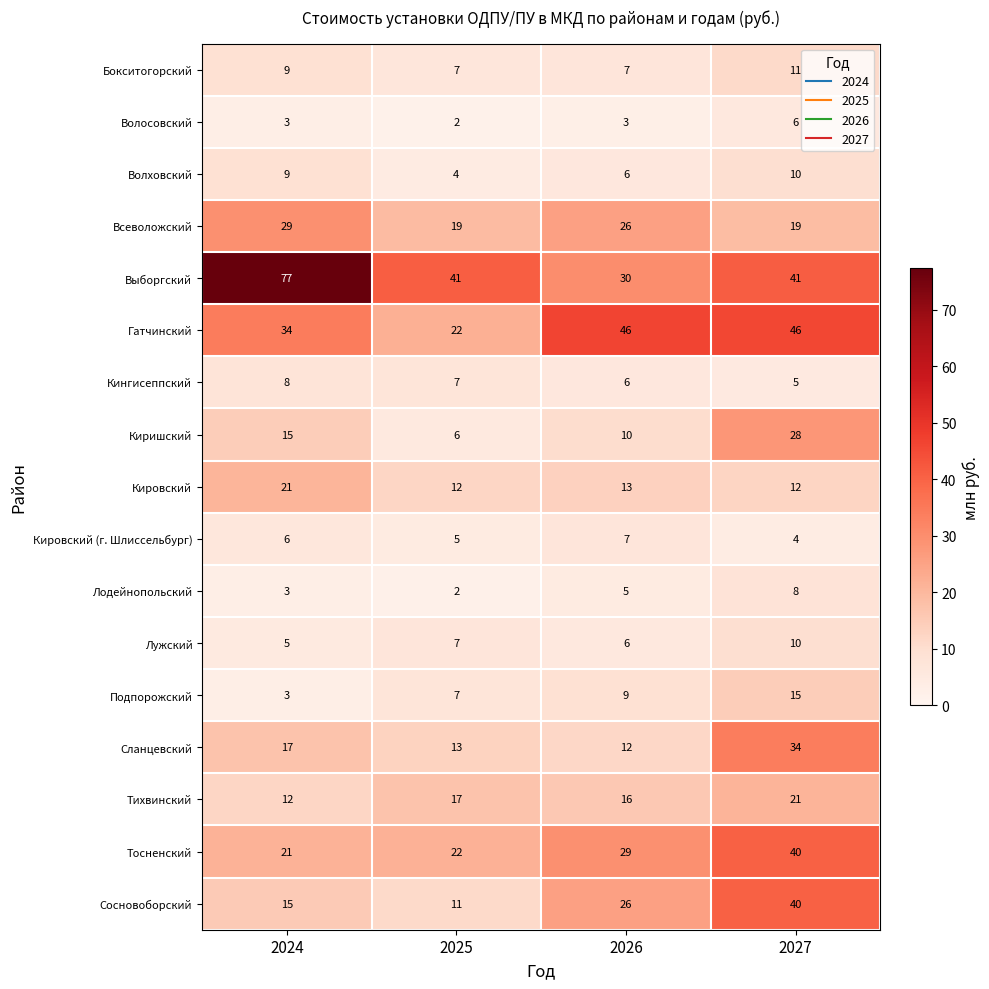

What is the sum of all Тосненский values?

112